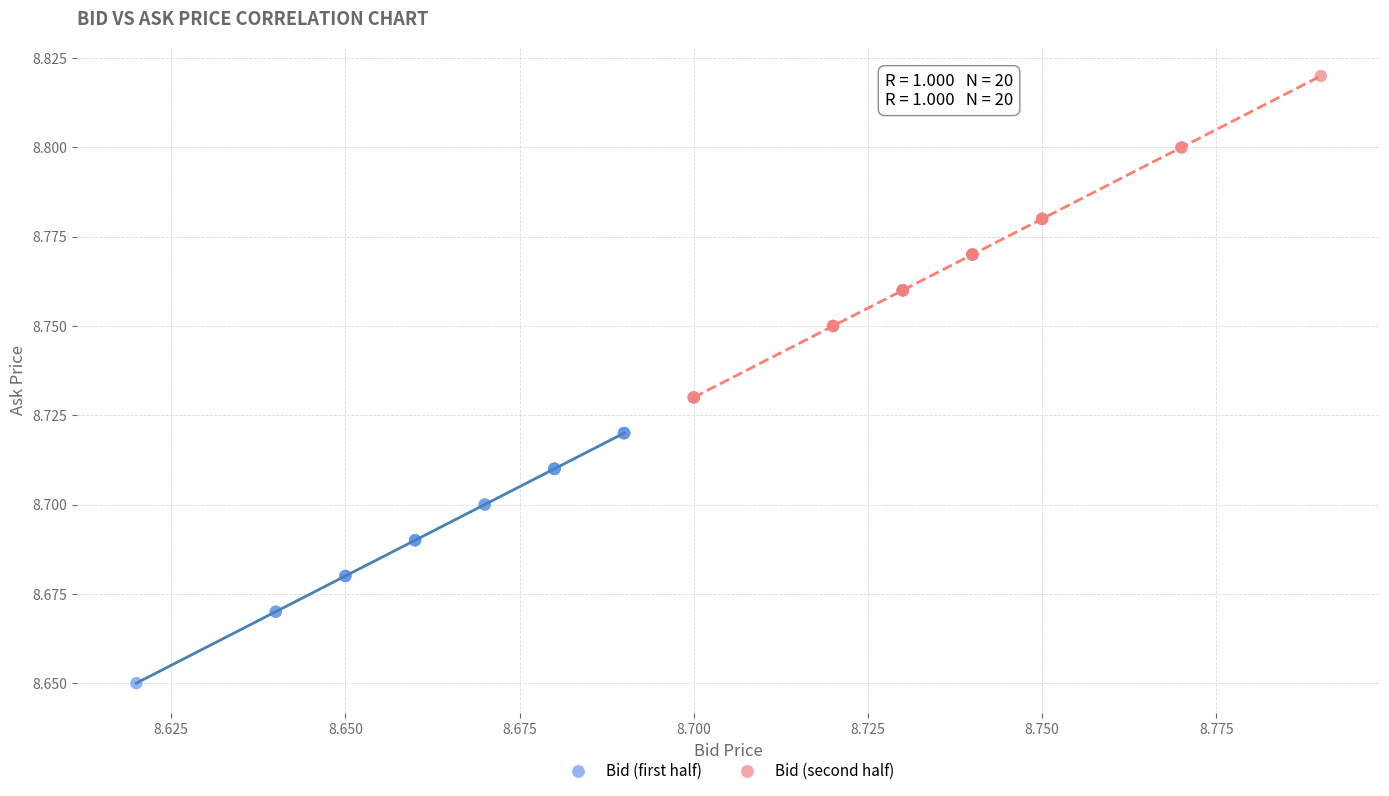

Which series contains the lowest Y value?

Bid (first half)